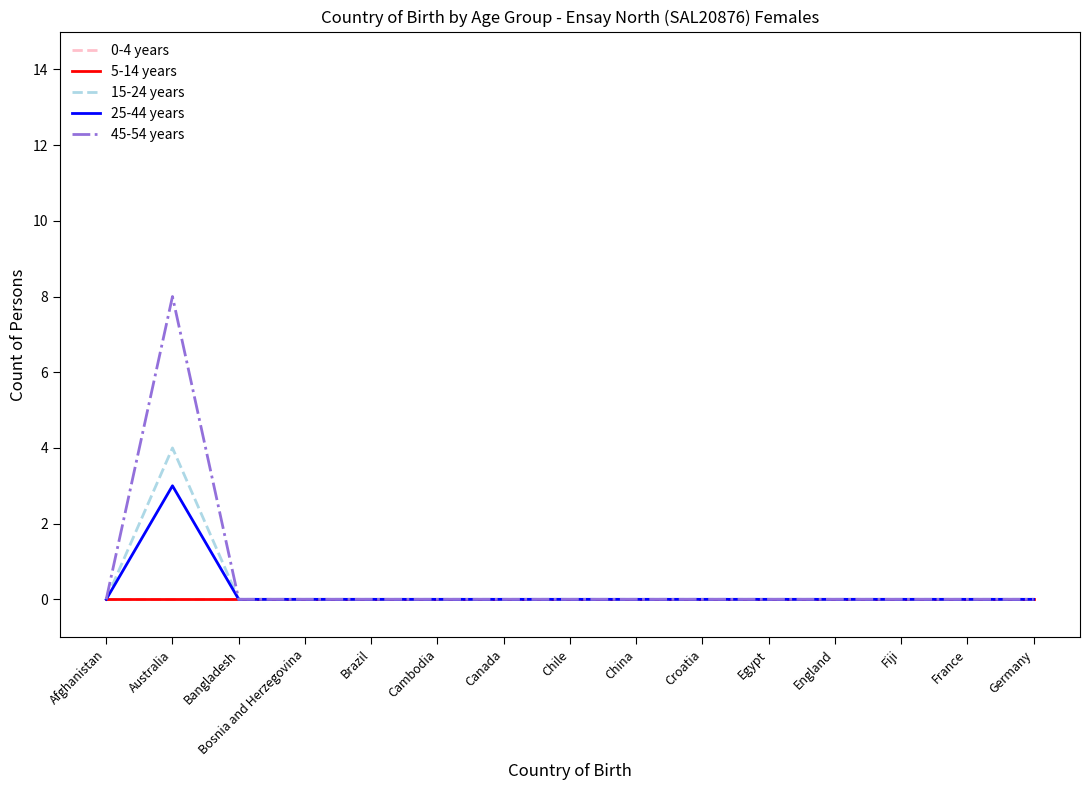

What is the difference between the 45-54 years values at Afghanistan and Australia?

8